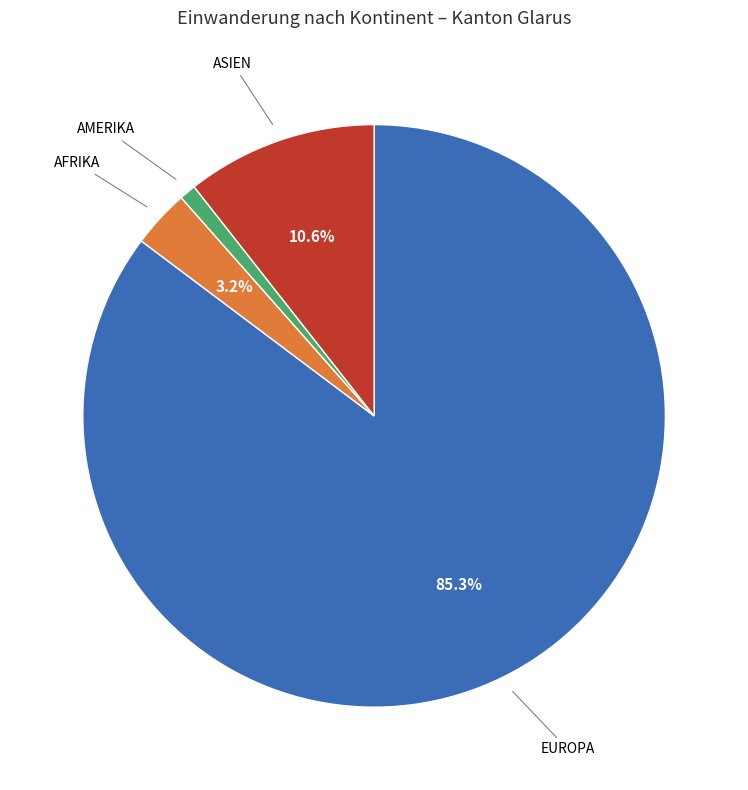

Is there a majority slice in this chart?

Yes